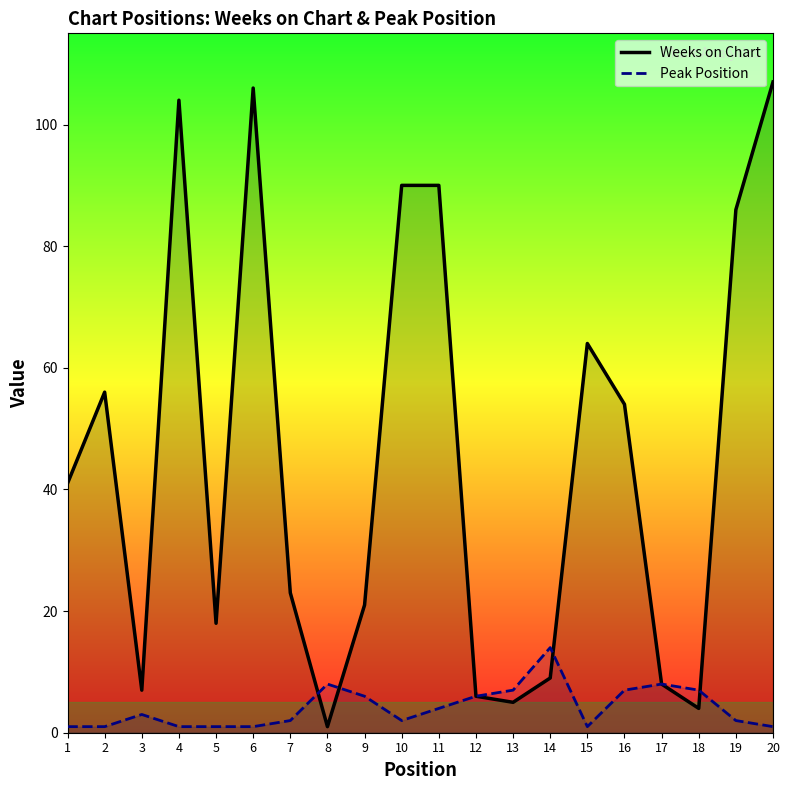

What is the value of the Peak Position point at the 15th from the left?

1